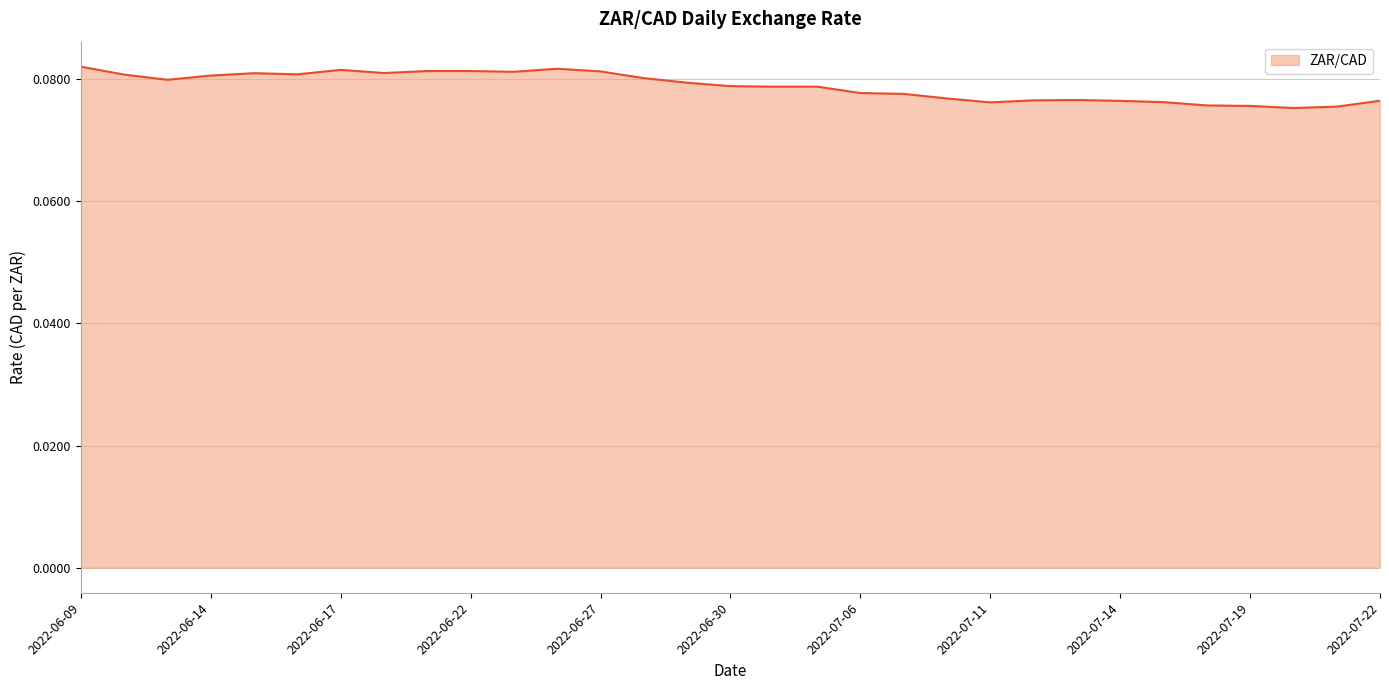

What is the average value?

0.1